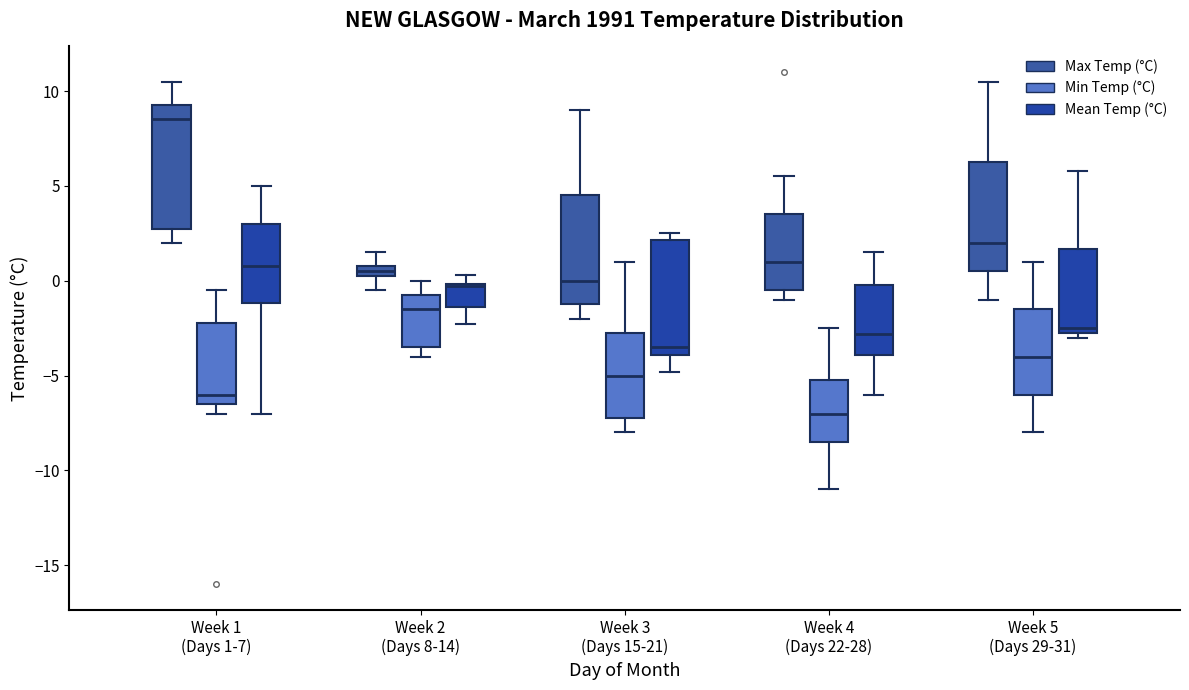

Which box's median line is the lowest?

Week 4 (Days 22-28) (Min Temp (°C))